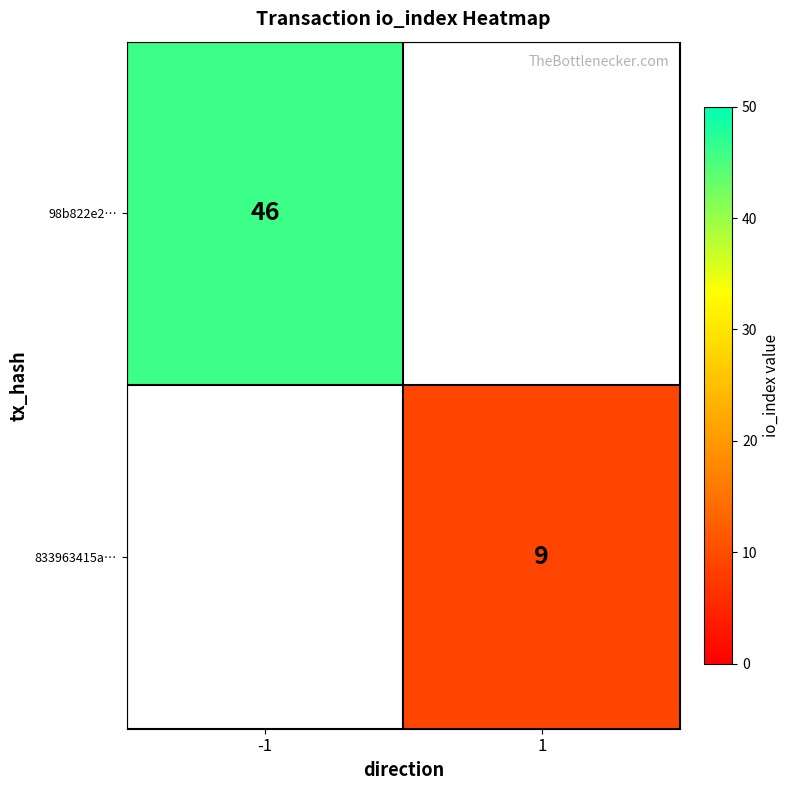

The 833963415a… series shows 9 at 1. True or false?

True